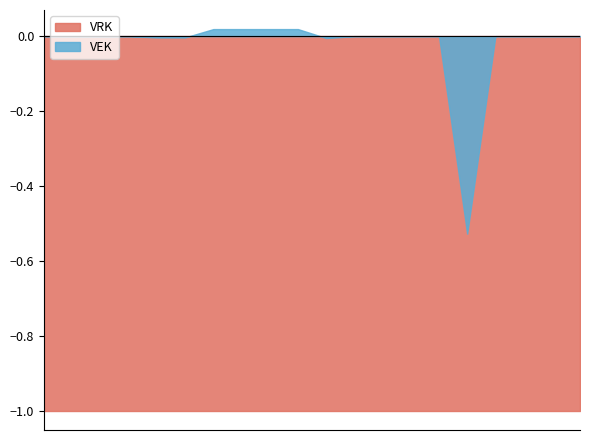

At which category does the chart reach its peak across all series?

2019 opmaak - ontwerp